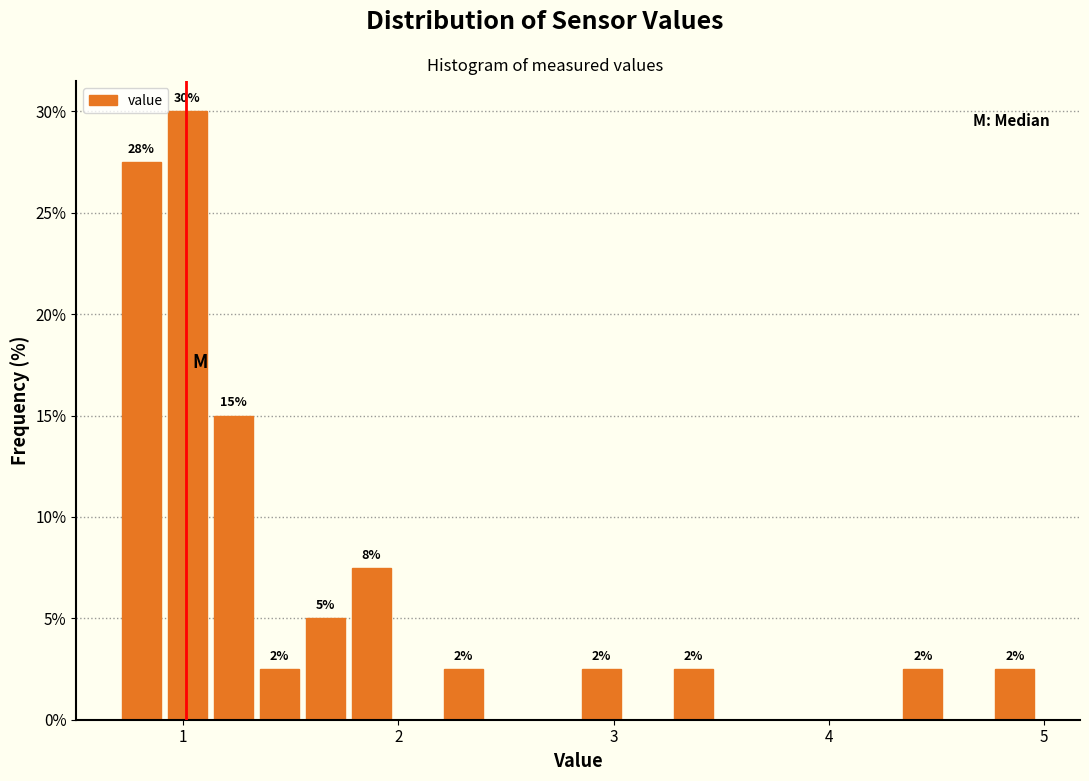

Read against the x-axis, roughly where is the centre of the tallest bar?

1.0